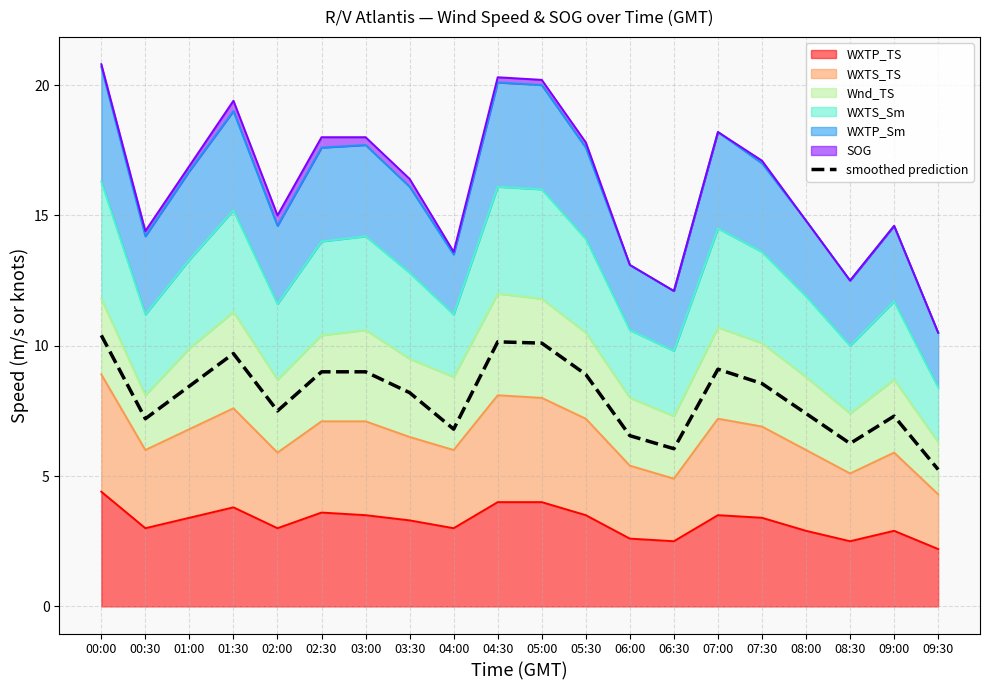

The value at 08:30 is 2.4. True or false?

False